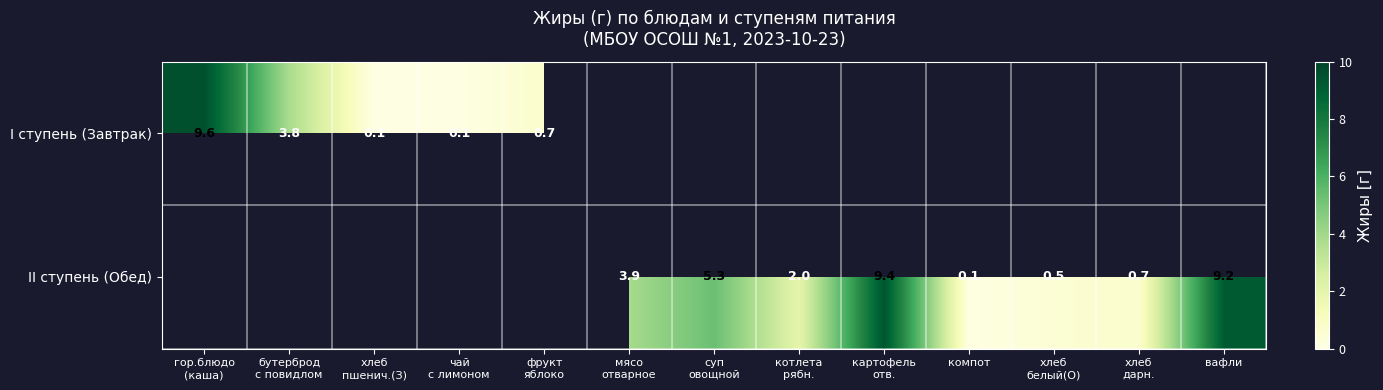

Which has a higher value, хлеб
белый(О) or мясо
отварное?

мясо
отварное